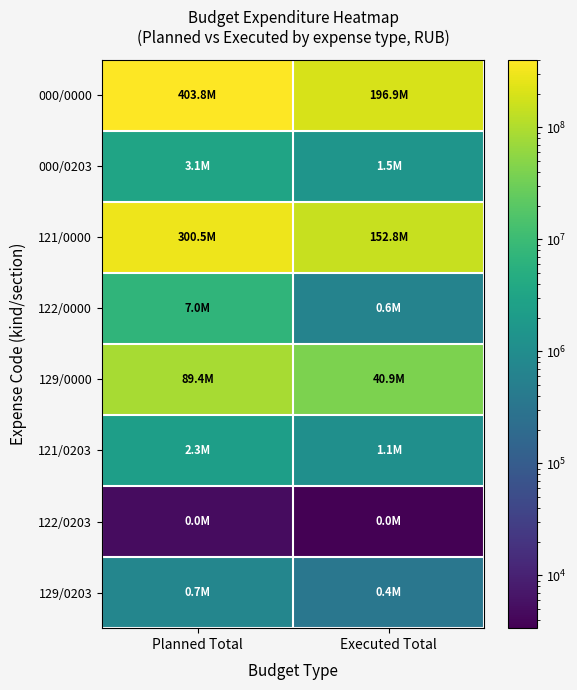

Which series has the largest range (max minus min)?

000/0000